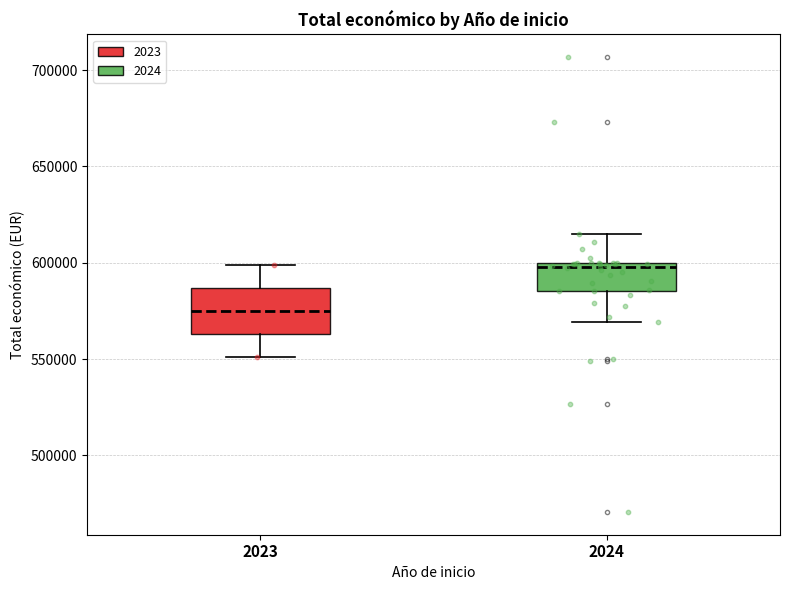

Which box's median line is the lowest?

2023